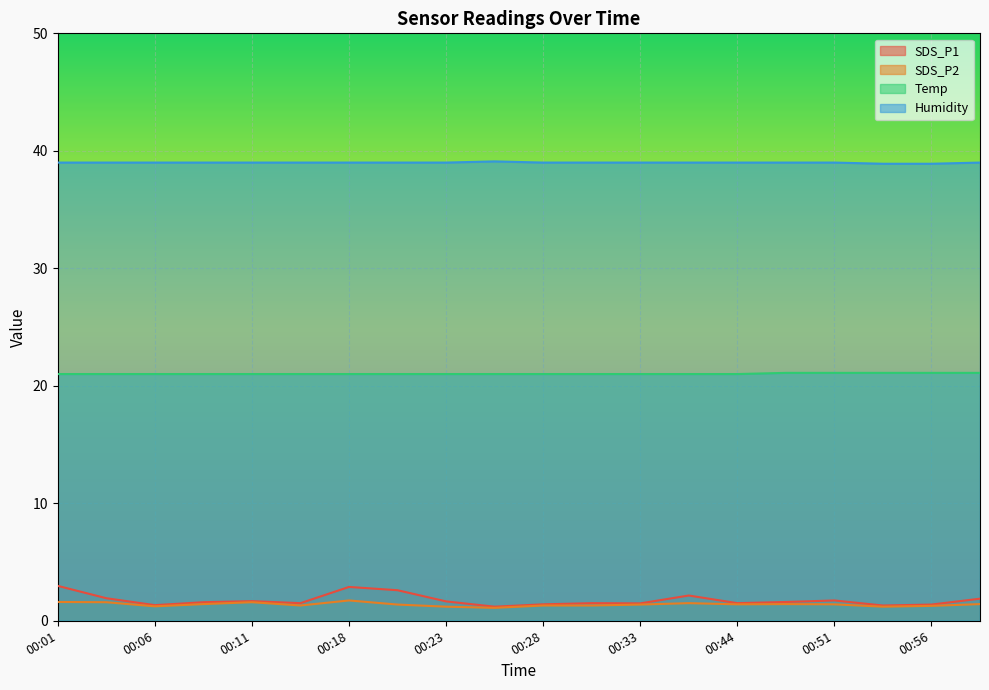

Reading left to right, what are all the values shown in this chart?

SDS_P1: 00:01=3.0	00:03=1.9	00:06=1.3	00:08=1.6	00:11=1.7	00:16=1.5	00:18=2.9	00:21=2.6	00:23=1.6	00:26=1.2	00:28=1.4	00:31=1.5	00:33=1.5	00:36=2.1	00:44=1.5	00:46=1.6	00:51=1.7	00:54=1.3	00:56=1.4	00:59=1.9
SDS_P2: 00:01=1.6	00:03=1.6	00:06=1.2	00:08=1.4	00:11=1.6	00:16=1.3	00:18=1.7	00:21=1.4	00:23=1.2	00:26=1.1	00:28=1.3	00:31=1.3	00:33=1.4	00:36=1.5	00:44=1.4	00:46=1.4	00:51=1.4	00:54=1.2	00:56=1.3	00:59=1.4
Temp: 00:01=21.0	00:03=21.0	00:06=21.0	00:08=21.0	00:11=21.0	00:16=21.0	00:18=21.0	00:21=21.0	00:23=21.0	00:26=21.0	00:28=21.0	00:31=21.0	00:33=21.0	00:36=21.0	00:44=21.0	00:46=21.1	00:51=21.1	00:54=21.1	00:56=21.1	00:59=21.1
Humidity: 00:01=39.0	00:03=39.0	00:06=39.0	00:08=39.0	00:11=39.0	00:16=39.0	00:18=39.0	00:21=39.0	00:23=39.0	00:26=39.1	00:28=39.0	00:31=39.0	00:33=39.0	00:36=39.0	00:44=39.0	00:46=39.0	00:51=39.0	00:54=38.9	00:56=38.9	00:59=39.0